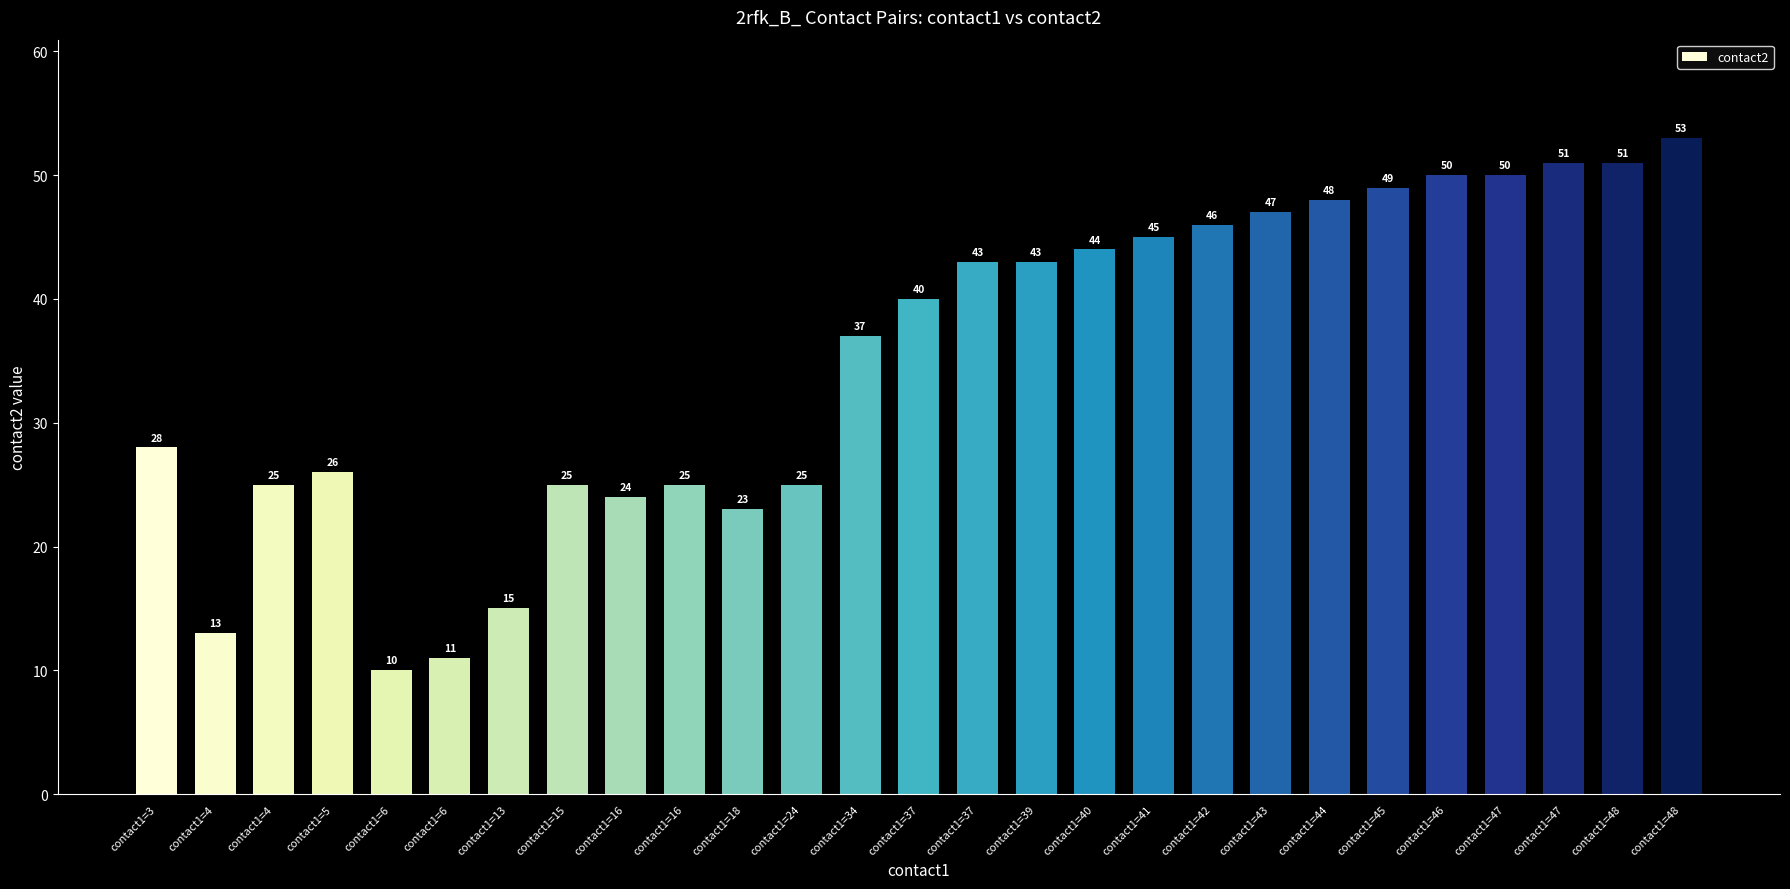

True or false: the data shows 15 at contact1=13.

True